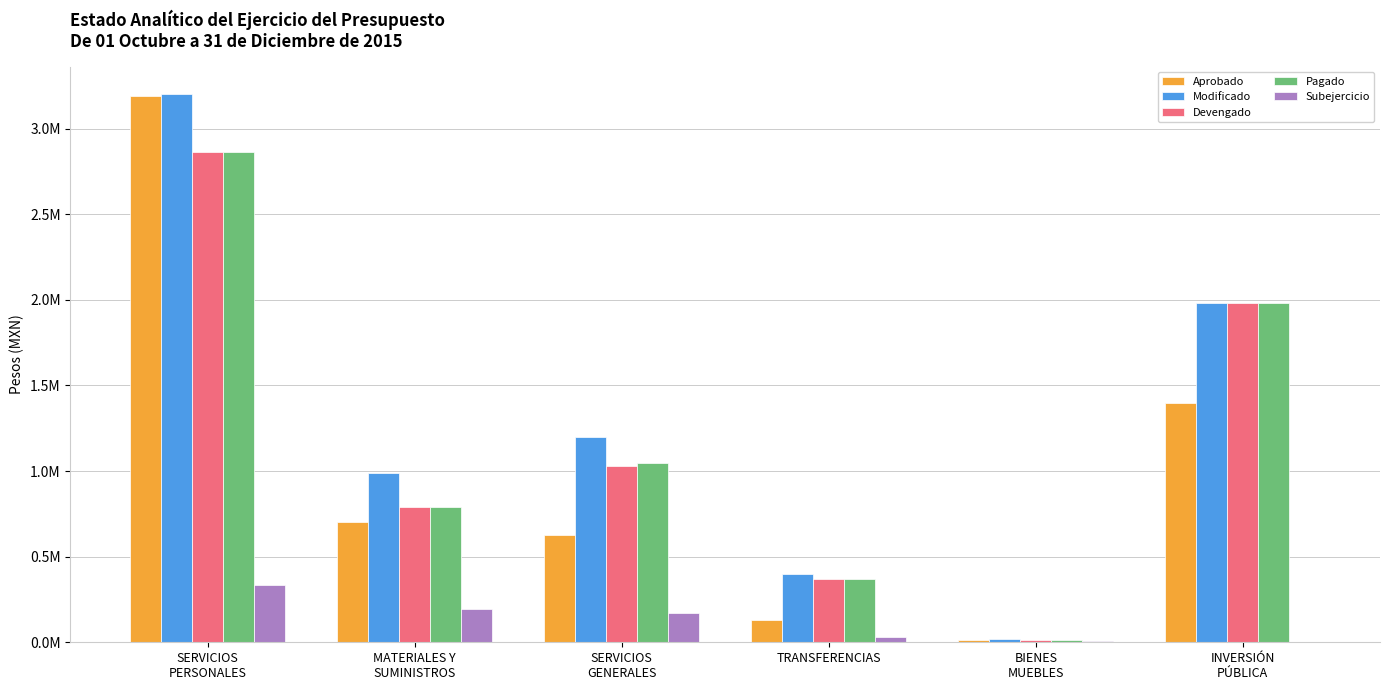

At SERVICIOS
GENERALES, list the series in order from smallest to largest.

Subejercicio, Aprobado, Devengado, Pagado, Modificado